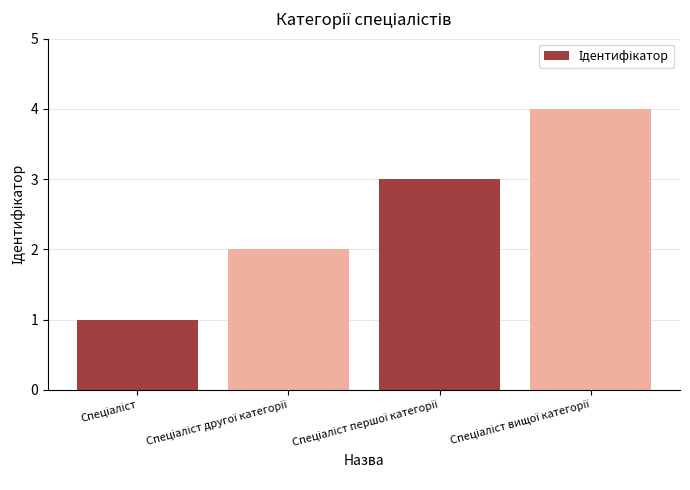

What is the smallest value displayed?

1